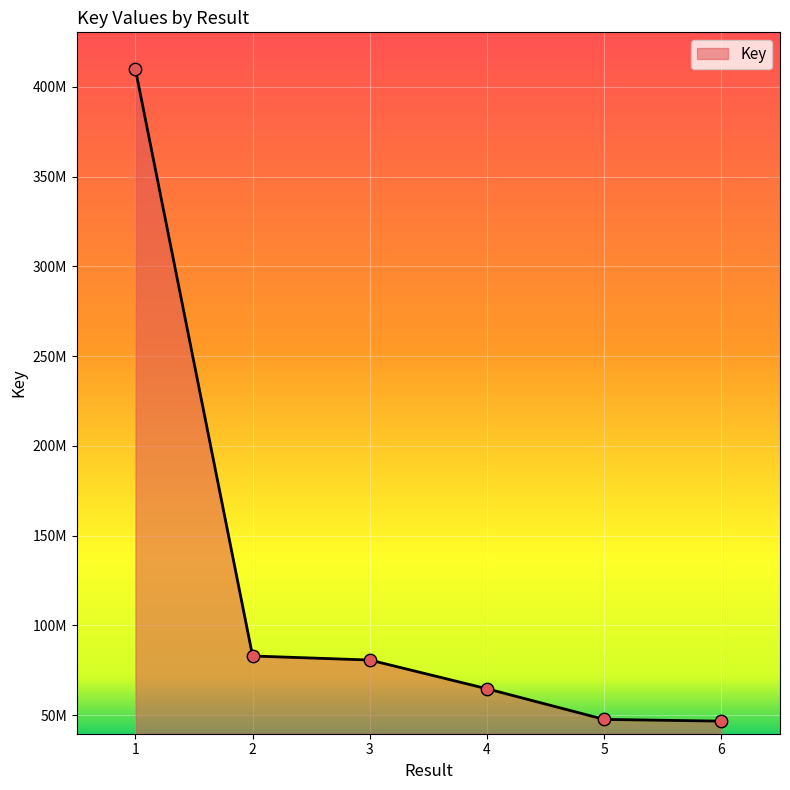

Between 6 and 5, which is larger?

5